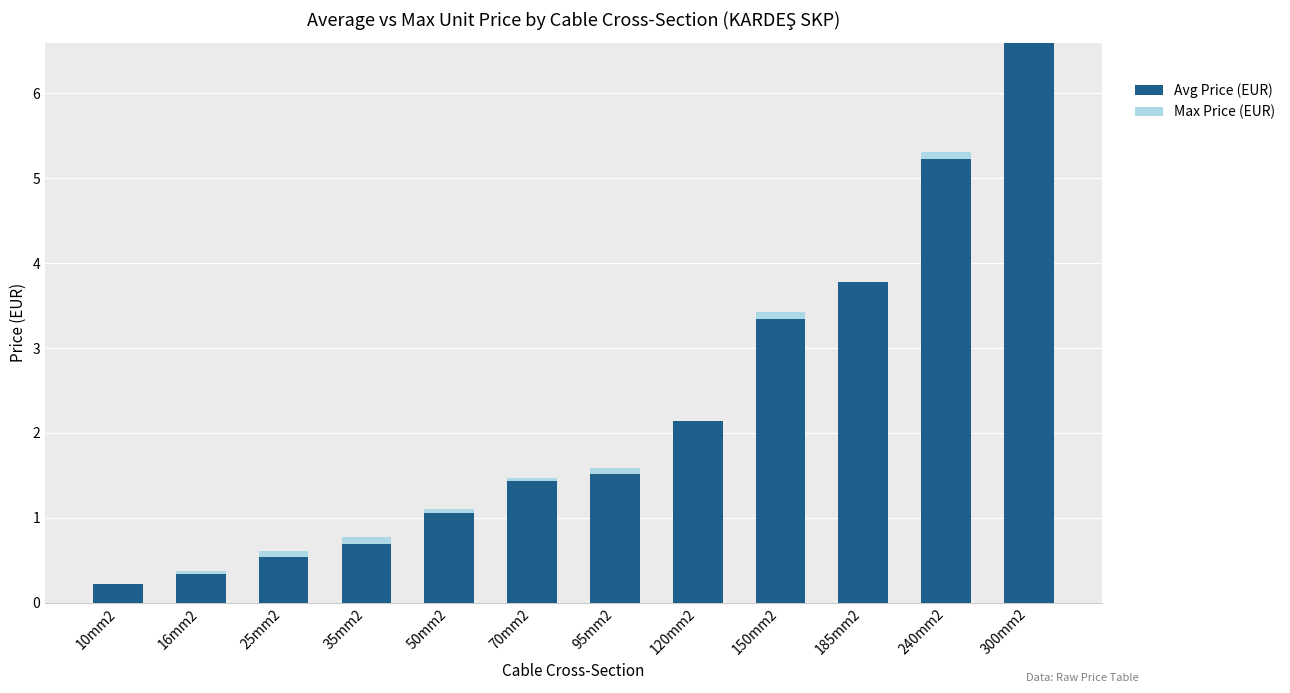

Is it true that Avg Price (EUR) equals 3.0 at 120mm2?

False